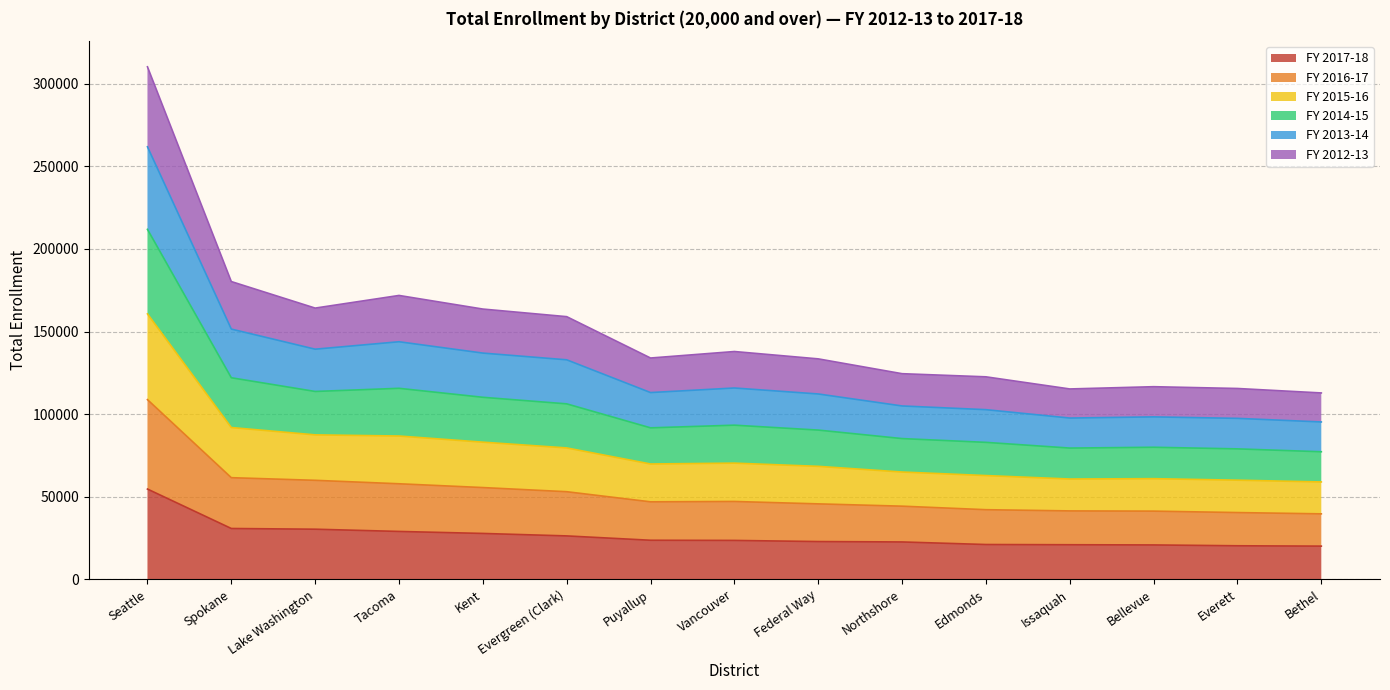

Between Tacoma and Issaquah, which series saw the biggest shift?

FY 2015-16